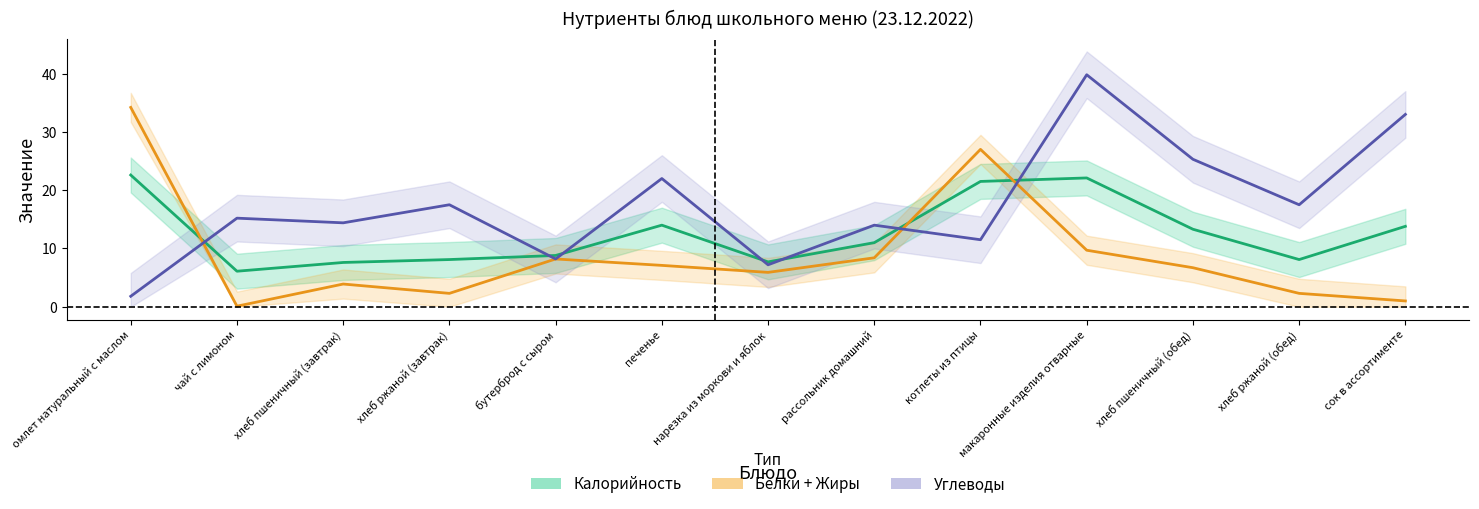

What is the difference between the Углеводы (среднее) values at чай с лимоном and хлеб ржаной (обед)?

2.3